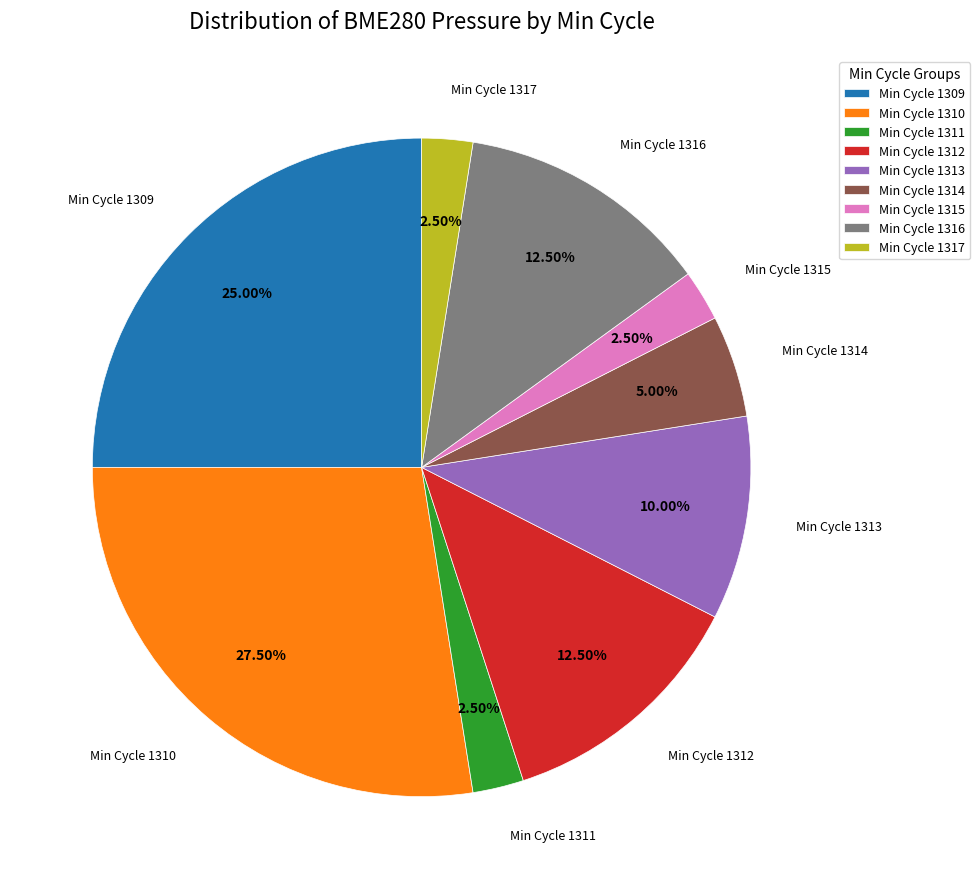

Do Min Cycle 1309 and Min Cycle 1310 together represent more than half of the pie?

Yes